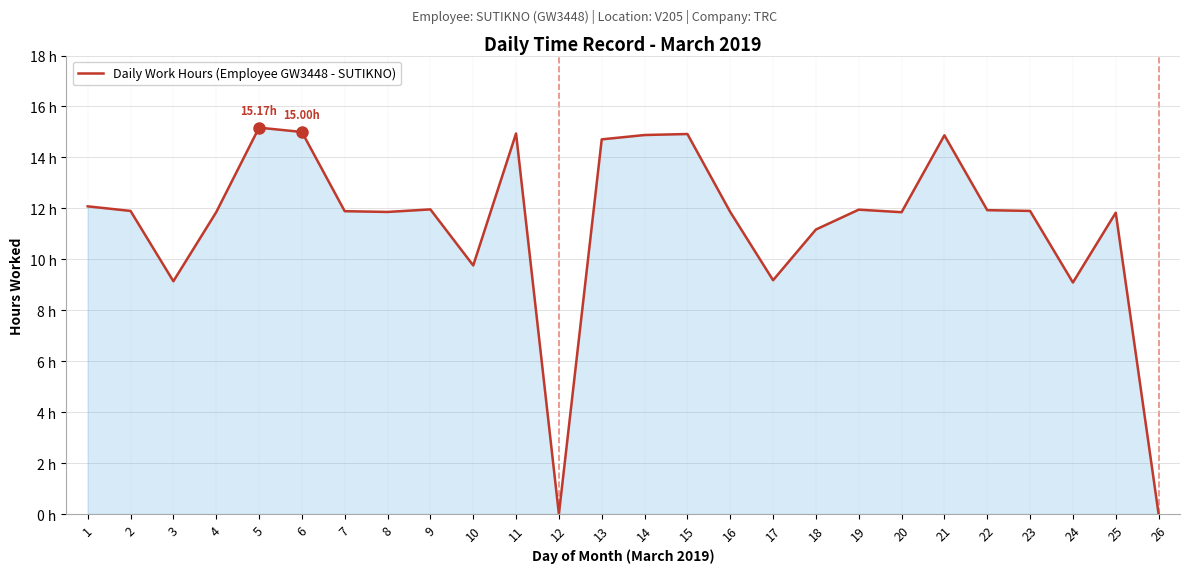

Which label corresponds to the largest value in the chart?

5